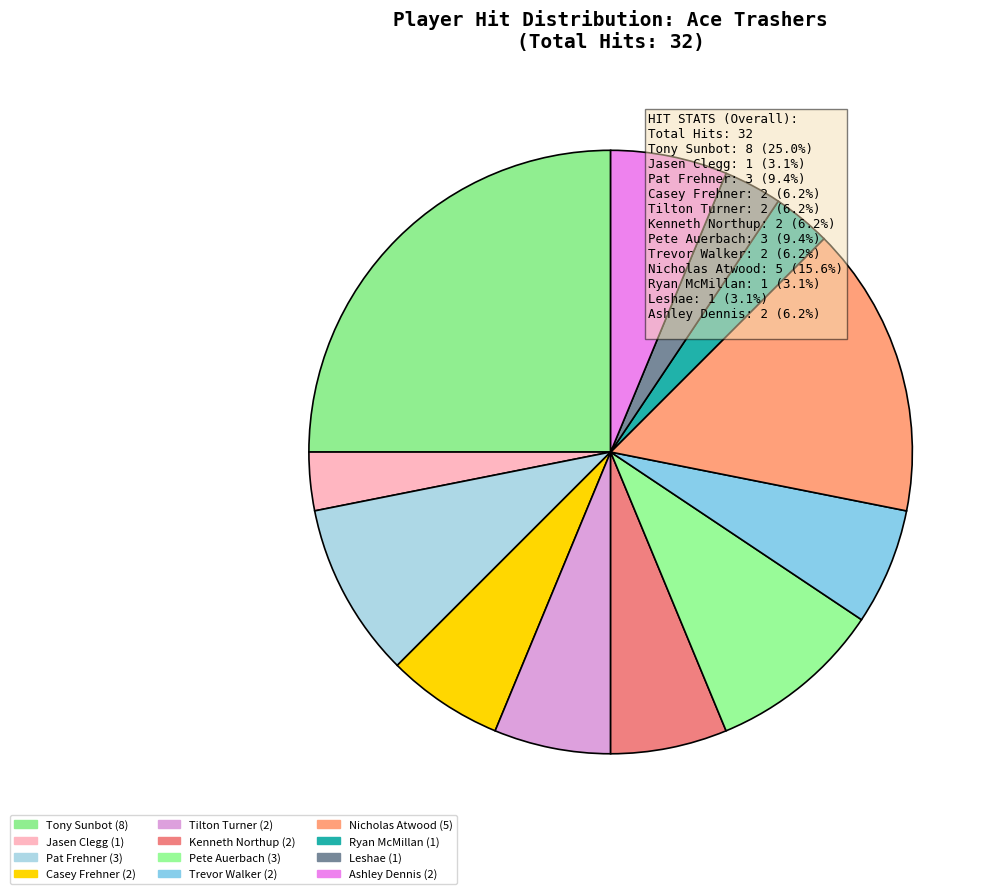

Count the number of slices in the pie.

12